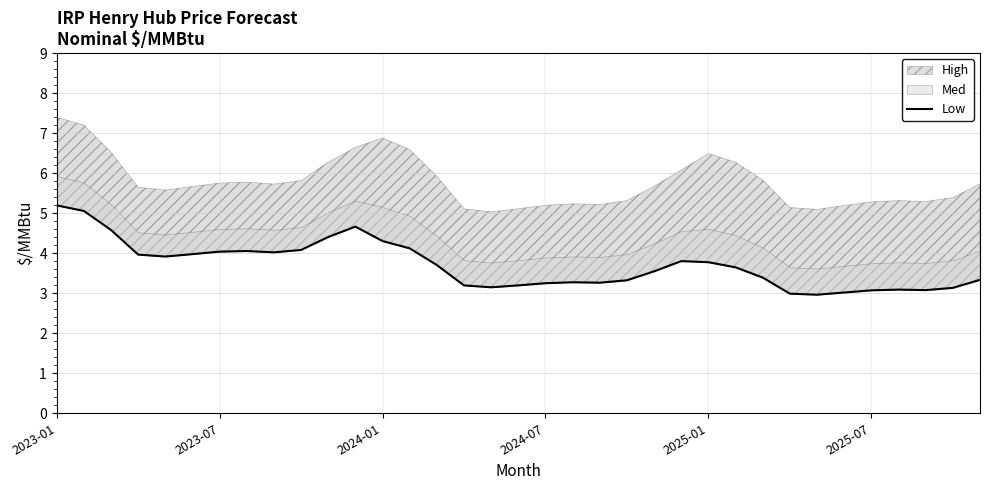

Reading right to left, extract all data points from this chart.

3.3	3.1	3.1	3.1	3.1	3.0	3.0	3.0	3.4	3.6	3.8	3.8	3.5	3.3	3.3	3.3	3.3	3.2	3.1	3.2	3.7	4.1	4.3	4.7	4.4	4.1	4.0	4.1	4.0	4.0	3.9	4.0	4.6	5.1	5.2